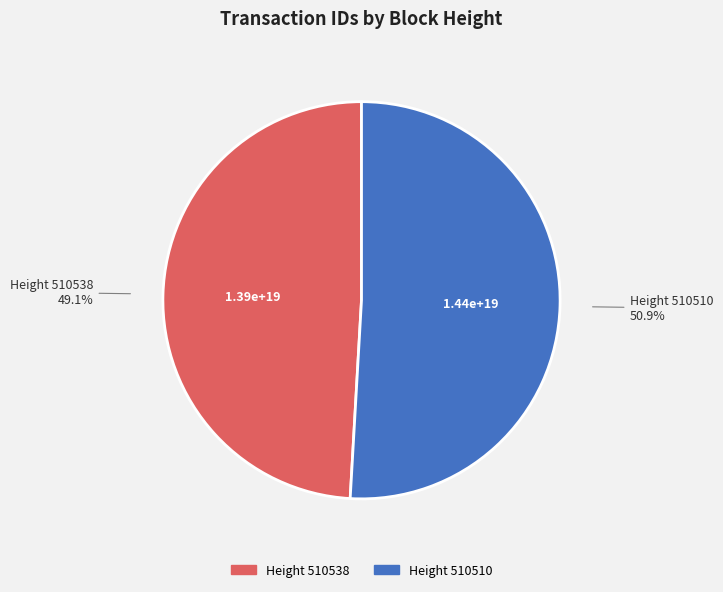

Is there a majority slice in this chart?

Yes